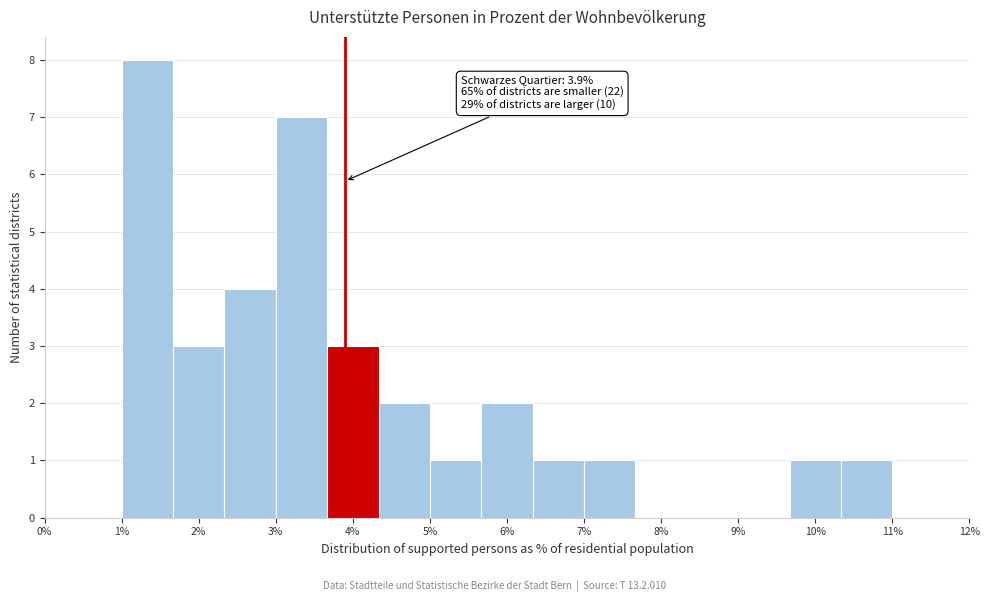

Which range on the x-axis has the tallest bar?

1.0 to 1.7